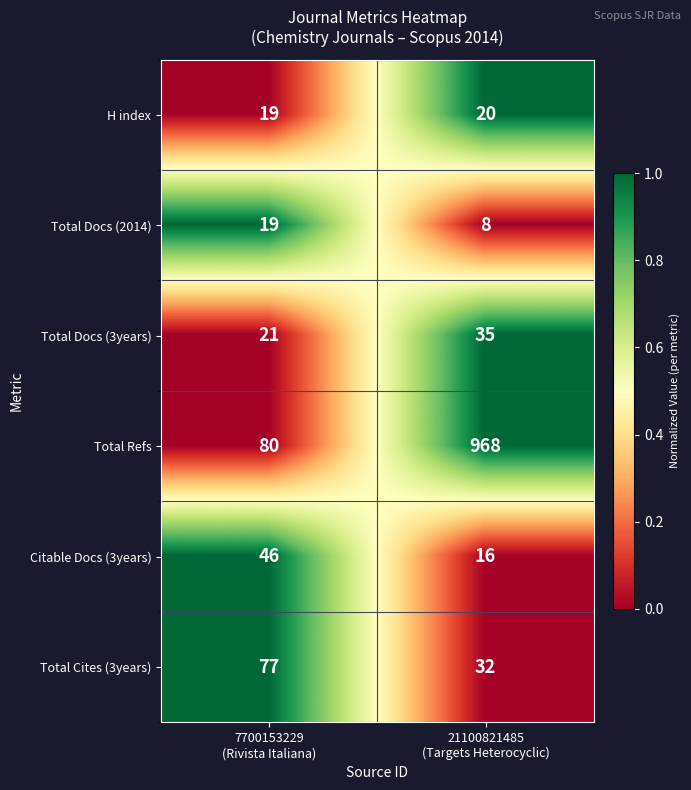

List the series in order of their peak value, lowest first.

Total Docs (2014), H index, Total Docs (3years), Citable Docs (3years), Total Cites (3years), Total Refs